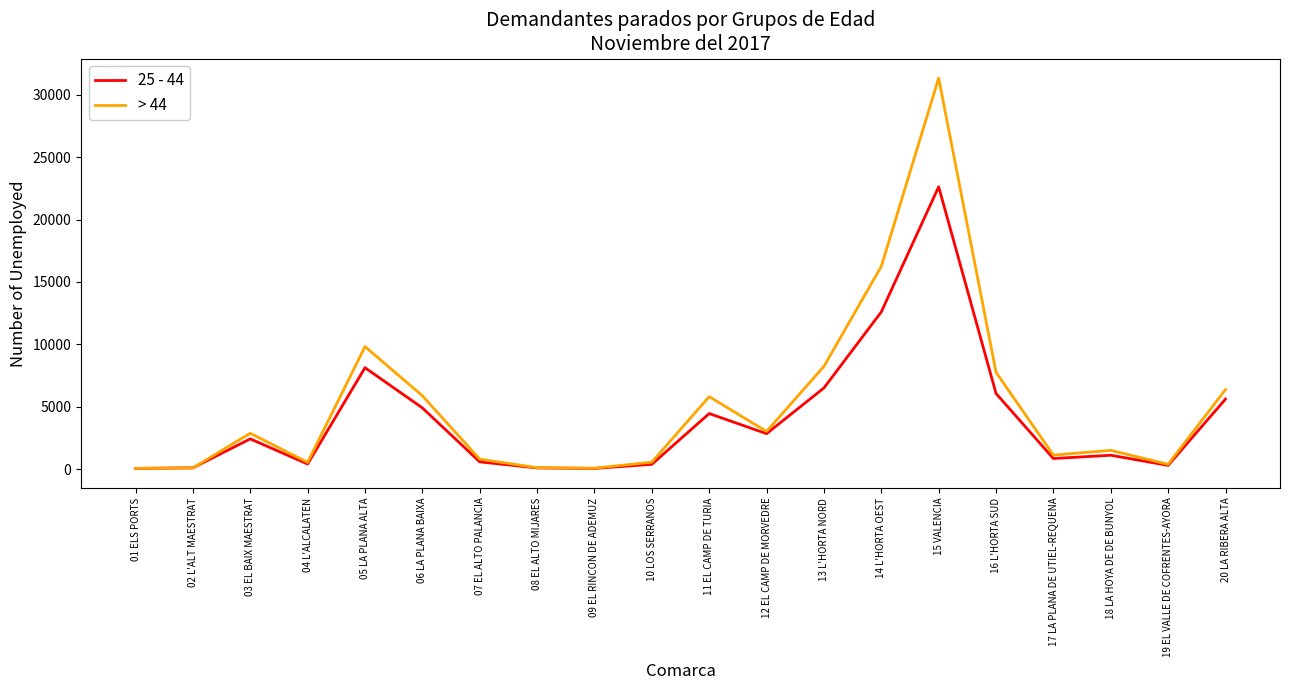

Between 06 LA PLANA BAIXA and 18 LA HOYA DE DE BUNYOL, which series saw the biggest shift?

> 44